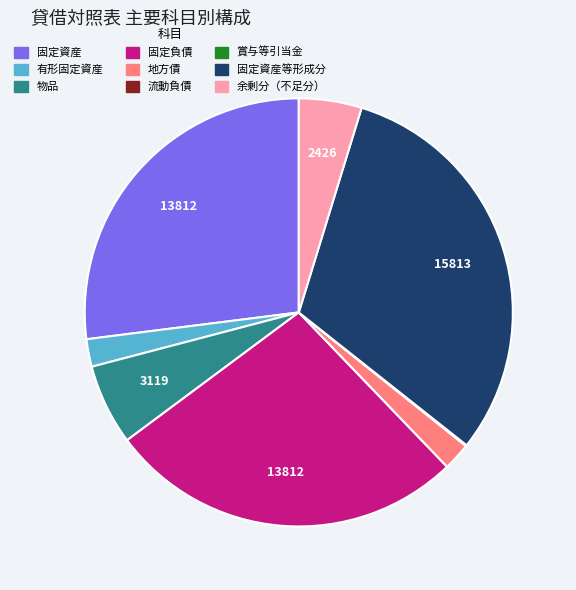

Is there any slice that represents more than half of the pie?

No